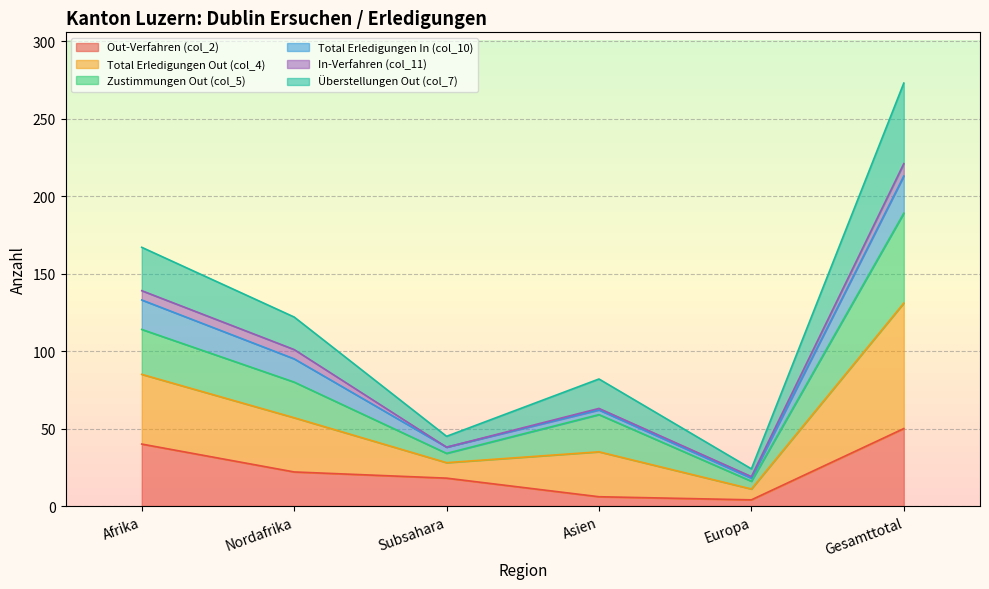

True or false: Total Erledigungen Out (col_4) and Überstellungen Out (col_7) intersect in this chart.

False